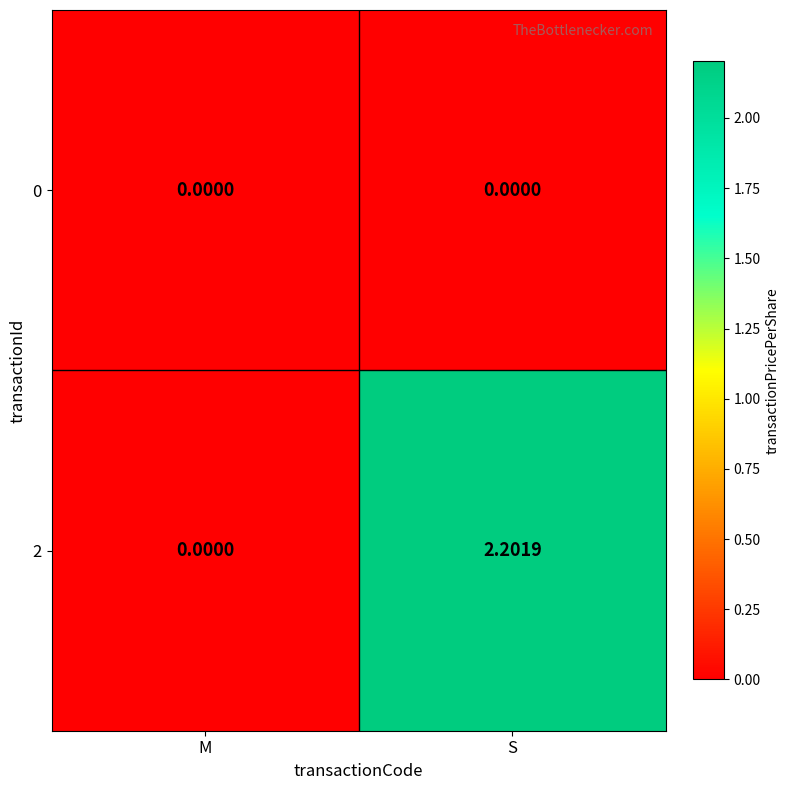

Count the number of categories in the chart.

2